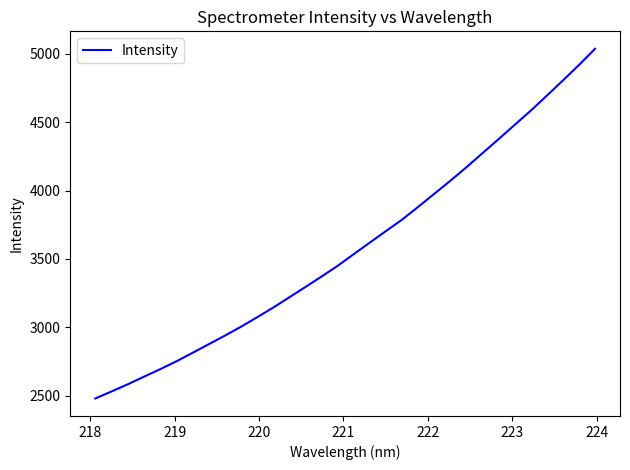

What is the average value?

3585.5